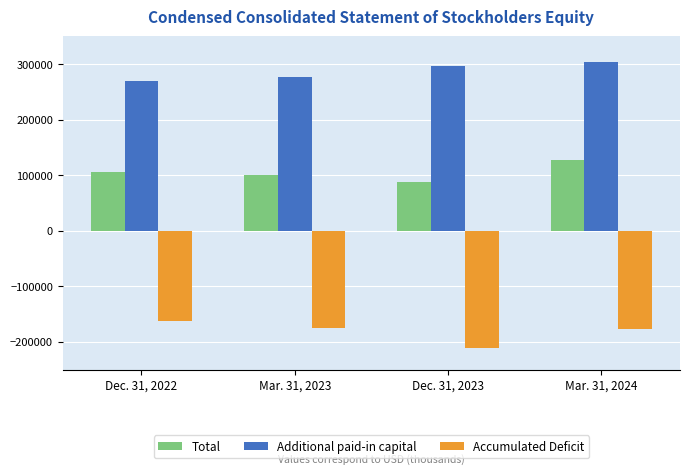

At which category is the sum across all series the highest?

Mar. 31, 2024